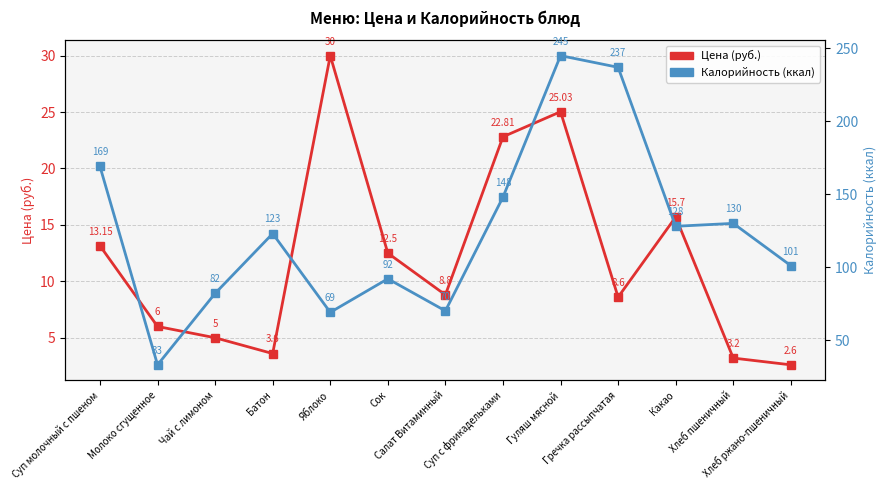

The Цена (руб.) series shows 30.0 at Яблоко. True or false?

True